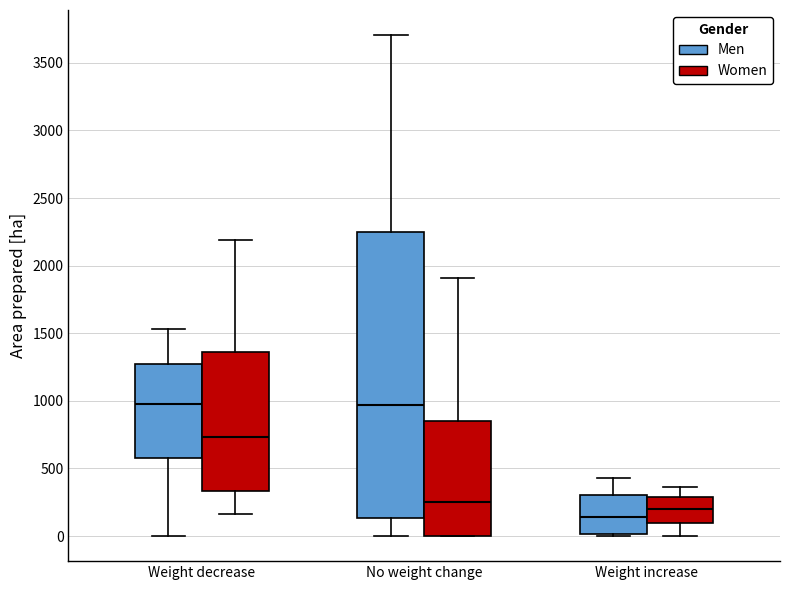

Which box is the tallest, from its lower edge to its upper edge?

No weight change (Men)